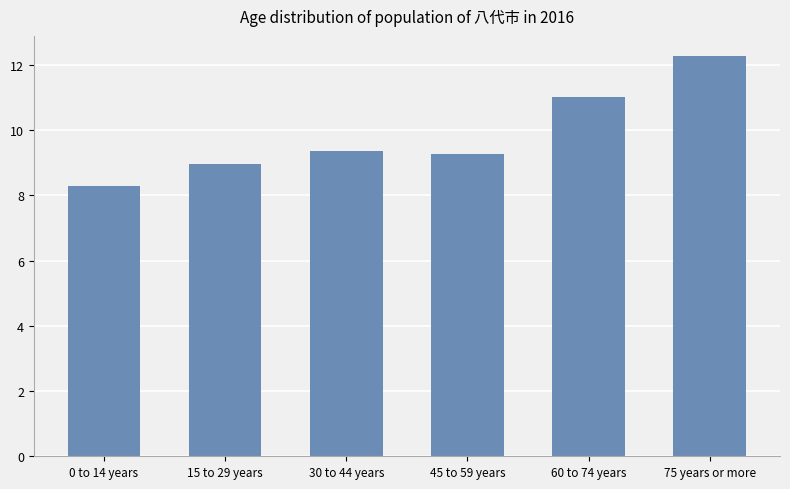

What is the value of the 3rd bar from the left?

9.4